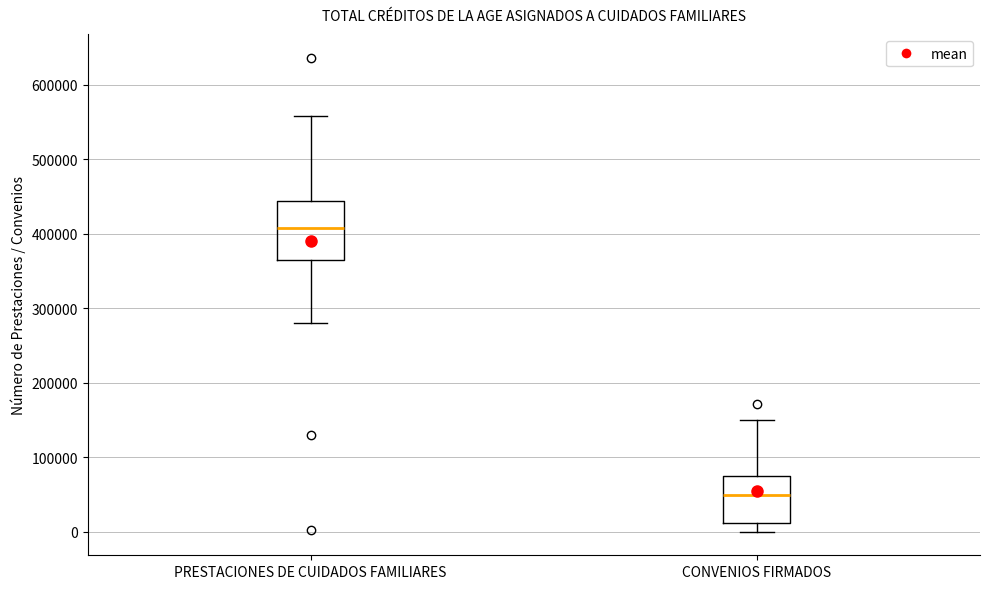

Reading left to right, read every box against the y-axis: the position of its median line, the range the box covers, and the ends of its whiskers. The values are not printed on the chart, so give them approximately, as read against the axis.

PRESTACIONES DE CUIDADOS FAMILIARES: median 410000, box 360000 to 440000, whiskers 280000 to 560000
CONVENIOS FIRMADOS: median 50000, box 10000 to 80000, whiskers 0 to 150000